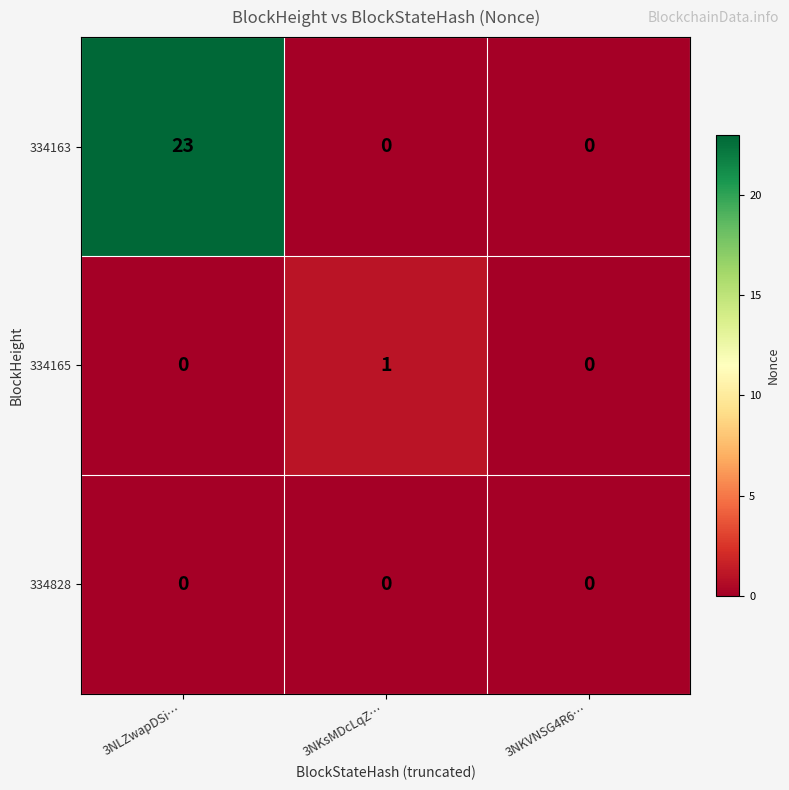

Count the 334163 values in the range 0 to 23.

3